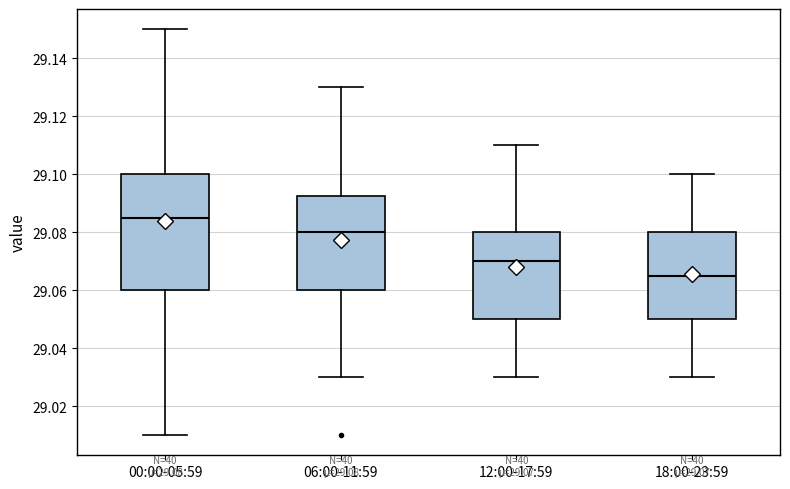

Which box has the highest median line?

00:00-05:59